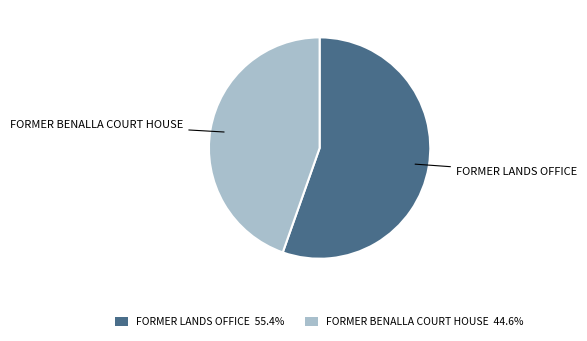

Count the number of slices in the pie.

2